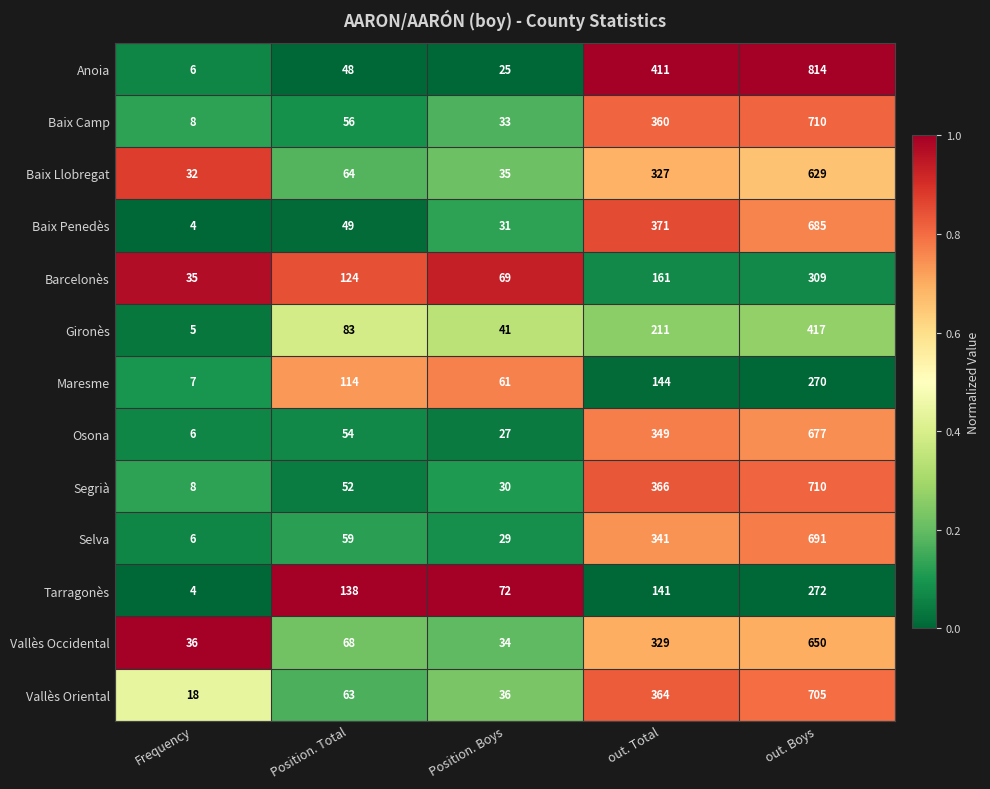

Between Position. Total and out. Total, which series saw the biggest shift?

Anoia